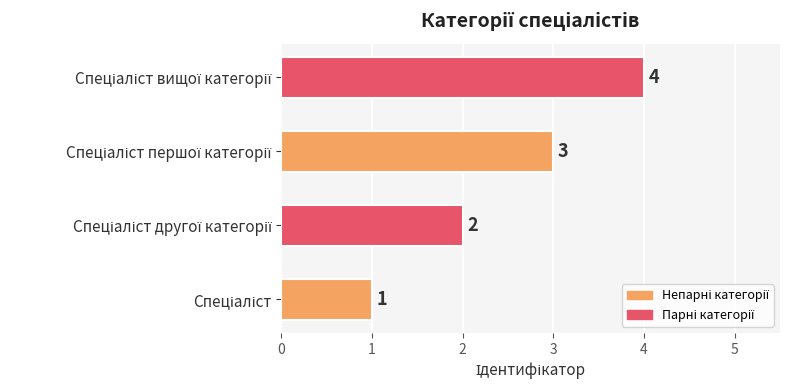

What is the difference between the maximum and minimum values?

3